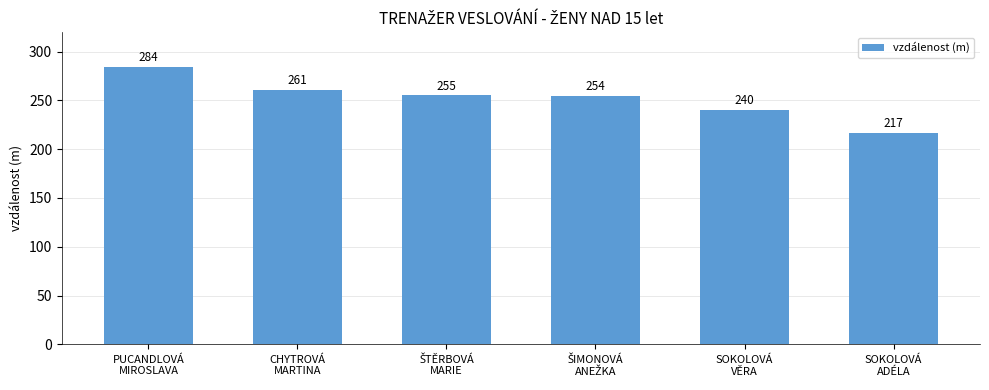

Does the chart contain stacked bars?

No